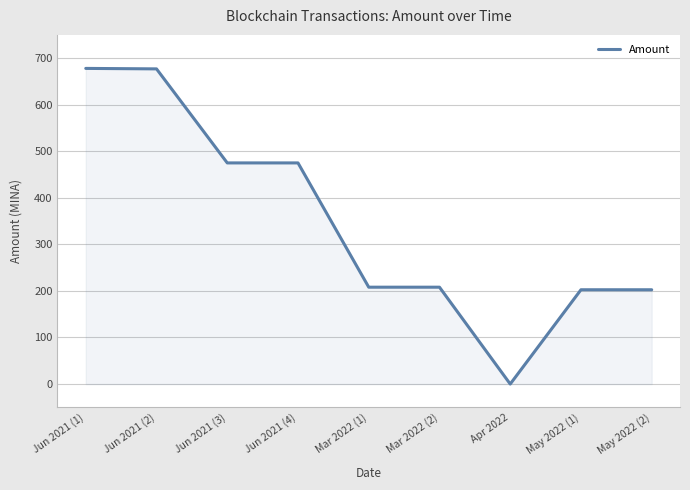

What is the ratio of the value at Mar 2022 (1) to the value at Mar 2022 (2)?

1.0